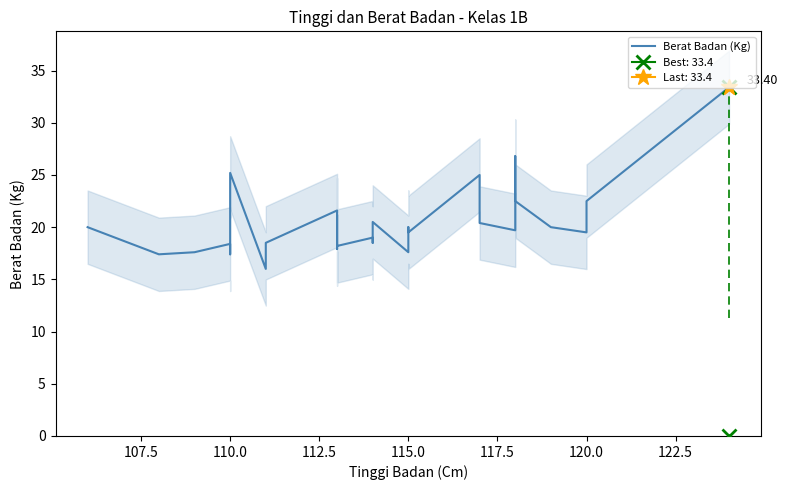

The value at 115.0 is 5.8. True or false?

False